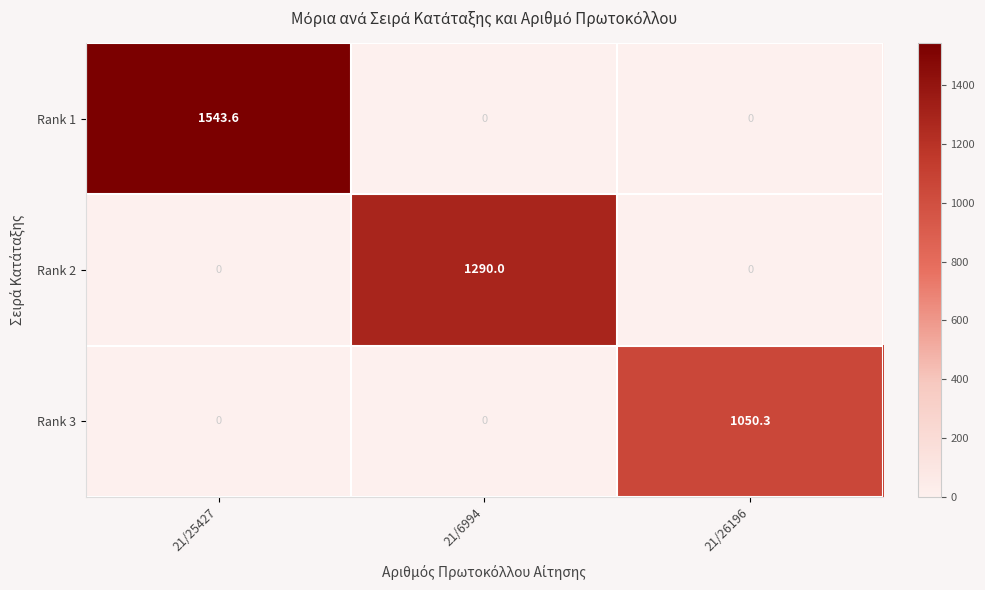

The Rank 3 series shows 1839.4 at 21/26196. True or false?

False